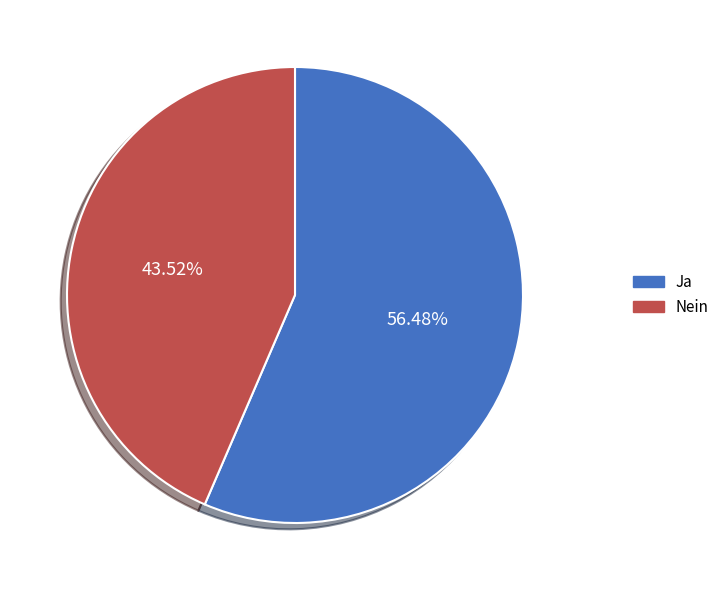

True or false: Nein accounts for 44% of the total.

True